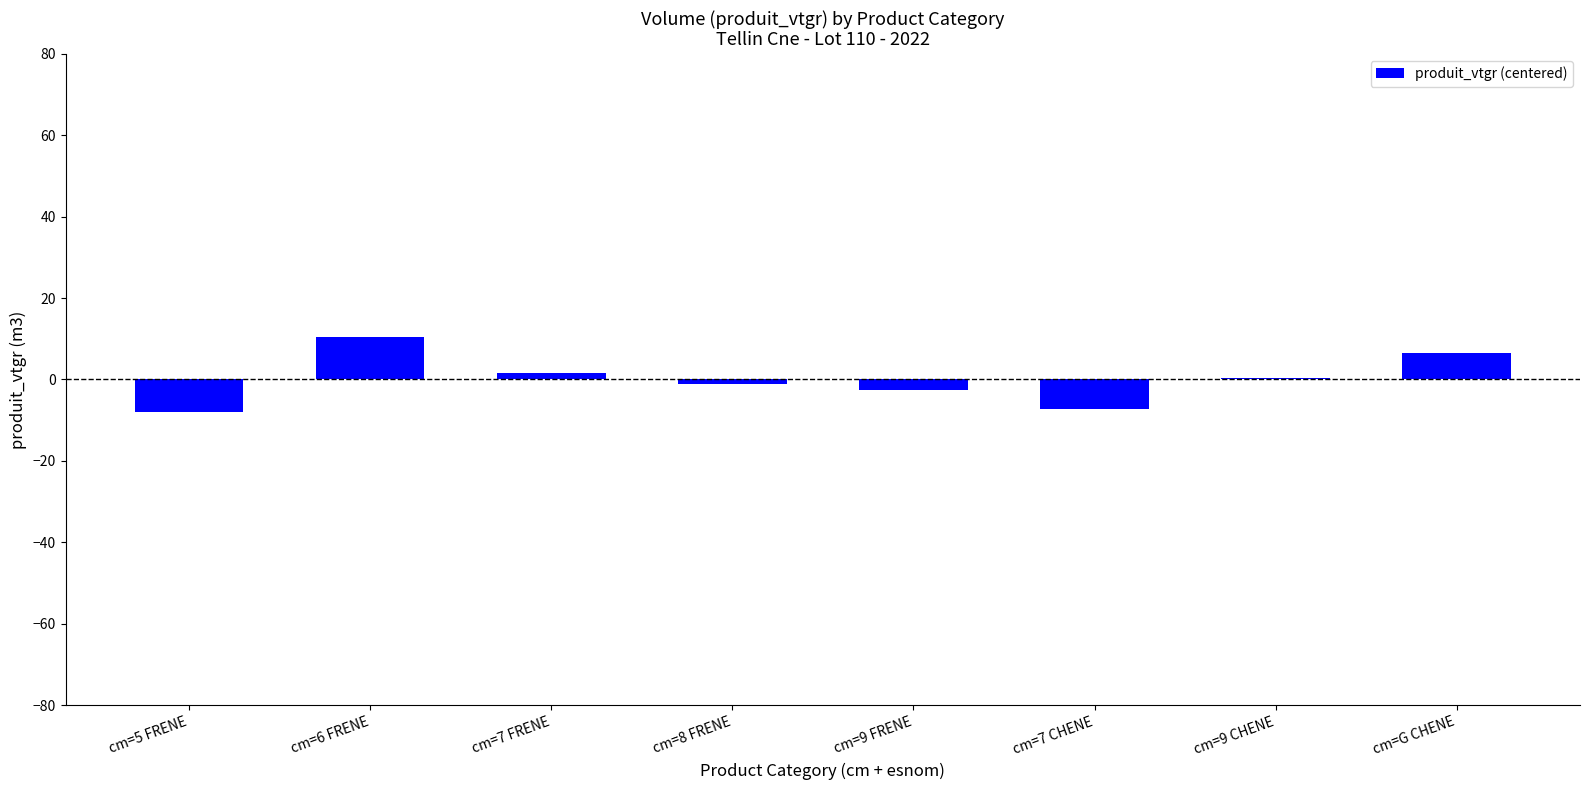

What is the ratio of the value at cm=9 CHENE to the value at cm=7 FRENE?

0.3